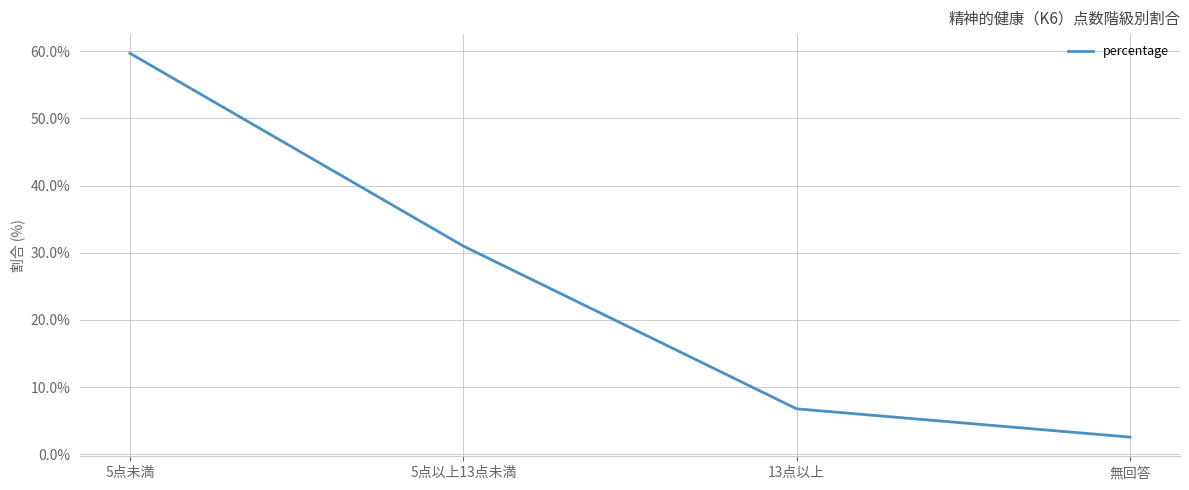

The chart shows a value of 89.0 at 5点未満. True or false?

False